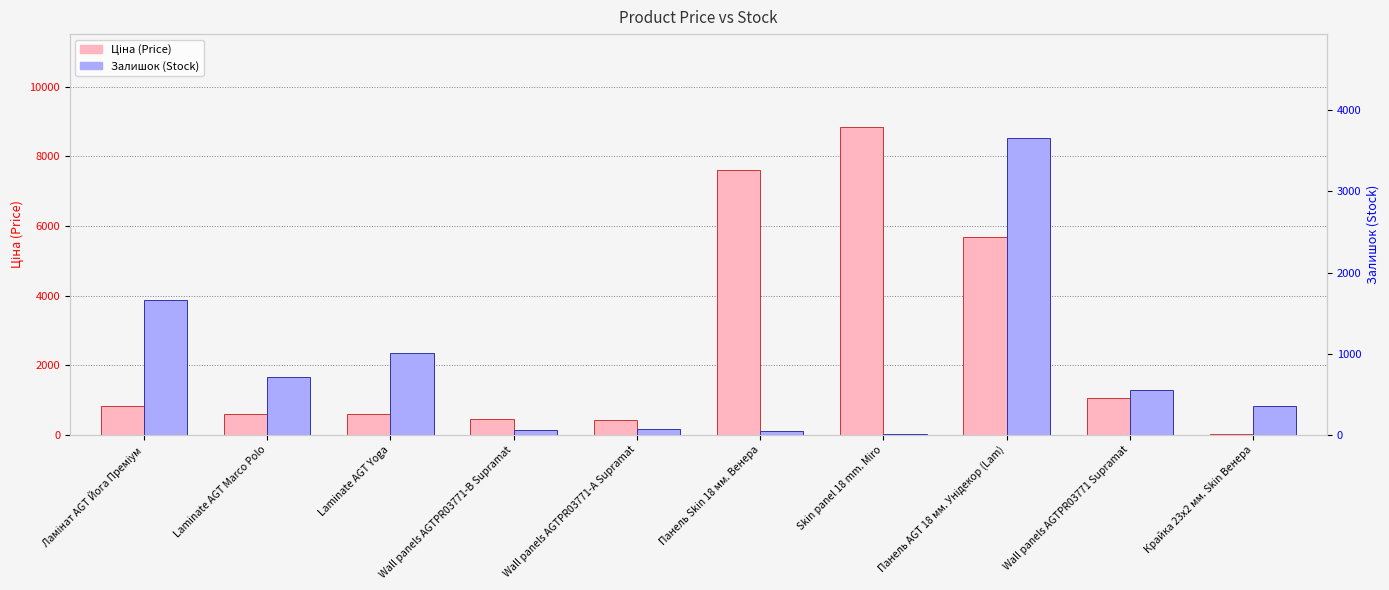

At which label is Залишок (Stock) closest to 1835?

Ламінат AGT Йога Преміум